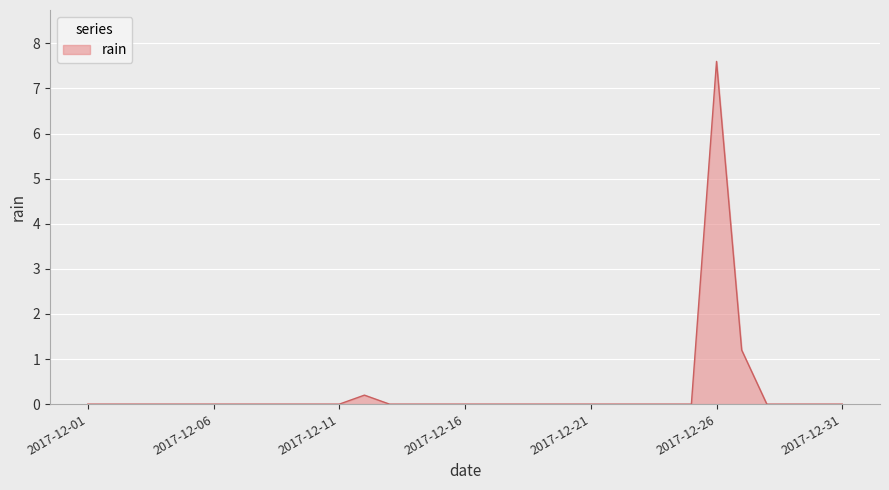

What is the greatest value displayed?

7.6